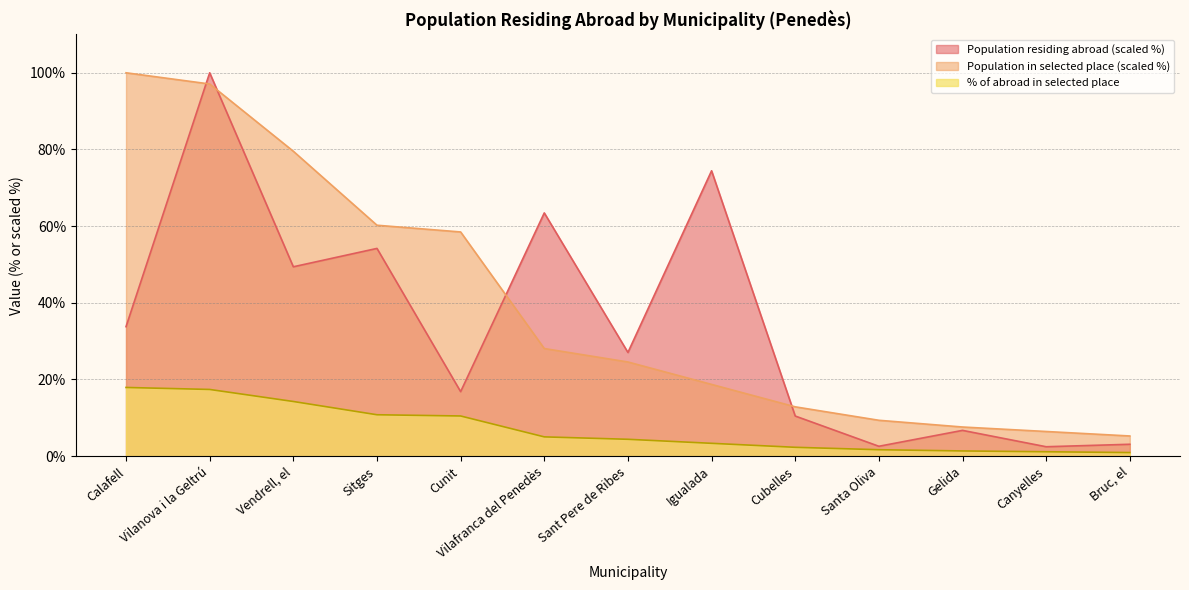

How many data points in Population in selected place (abs) are above 24?

7